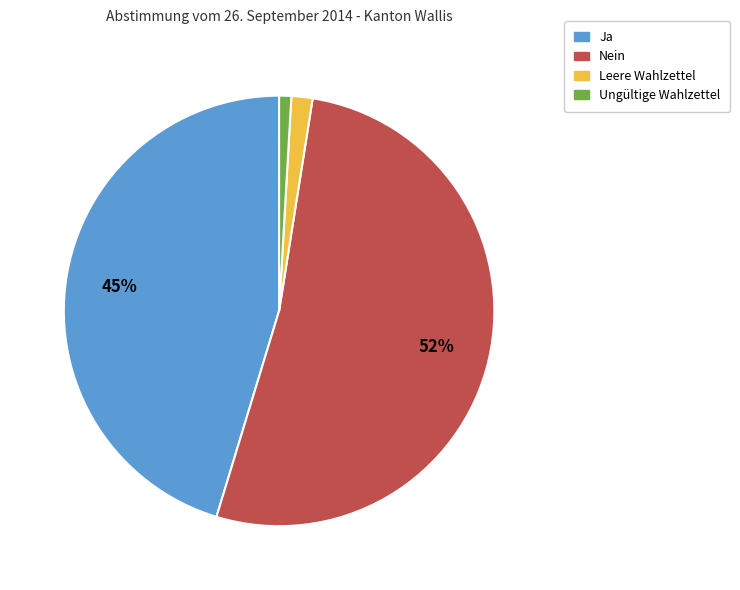

To the nearest percent, what is the difference between the largest and smallest slice percentages?

51%